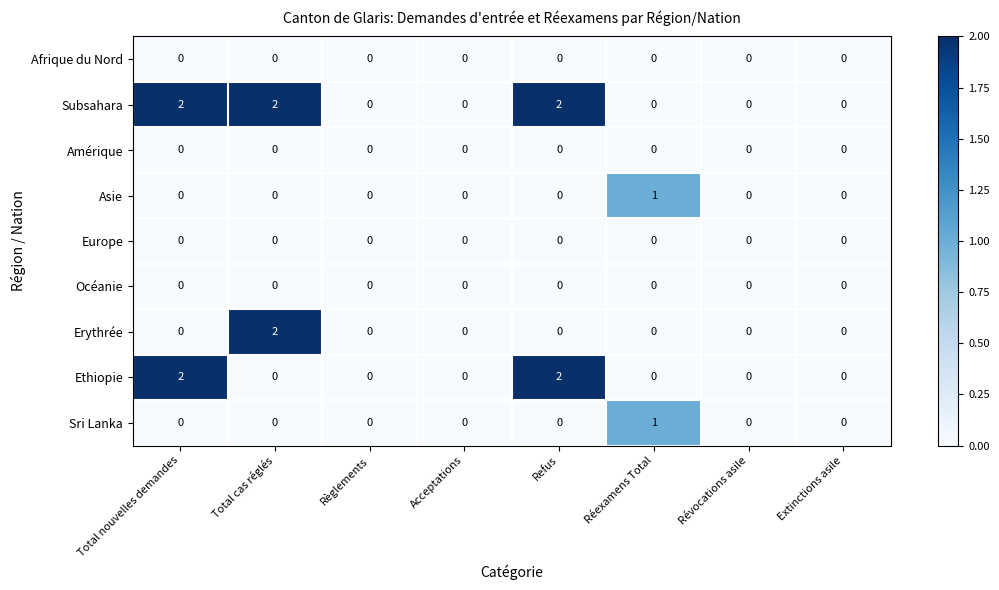

What is the maximum value shown in the chart?

2